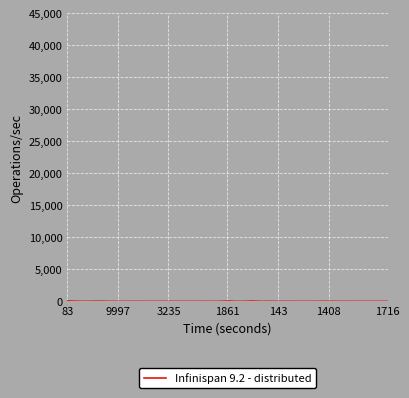

Does the chart display data point markers on the line(s)?

No